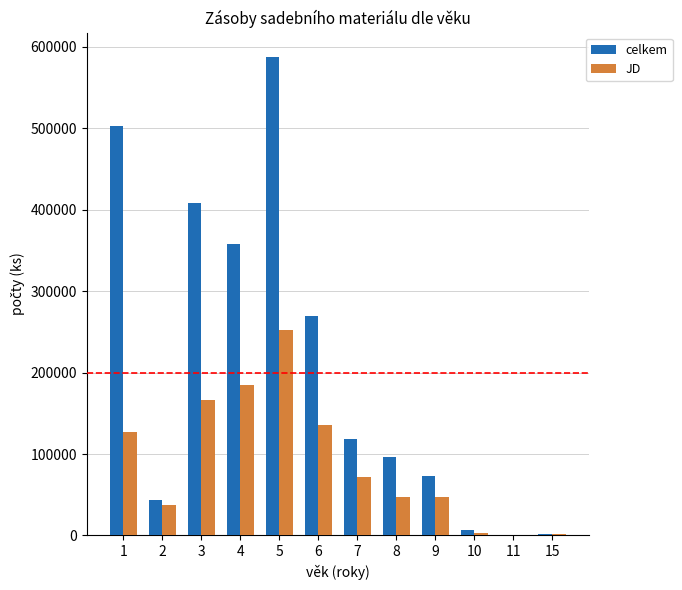

What is the total value across all series at 7?

189682.0